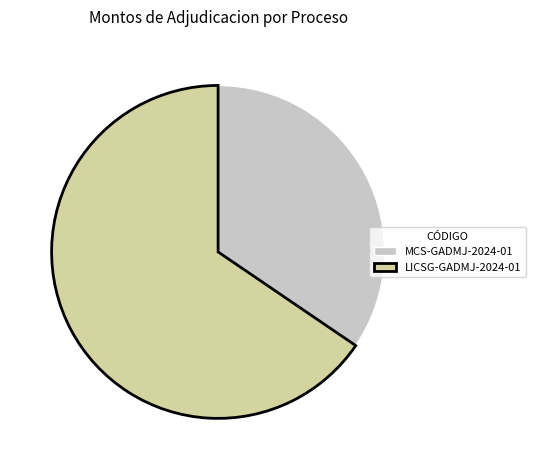

Count the number of slices in the pie.

2